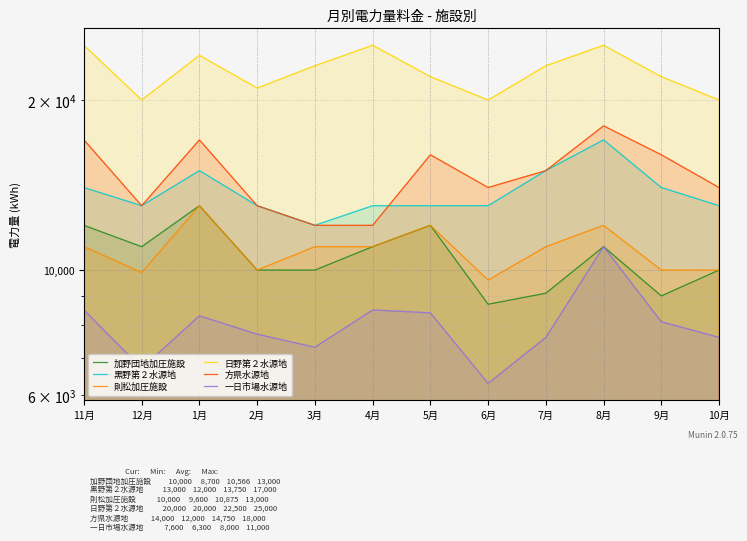

Does the chart display data point markers on the line(s)?

No